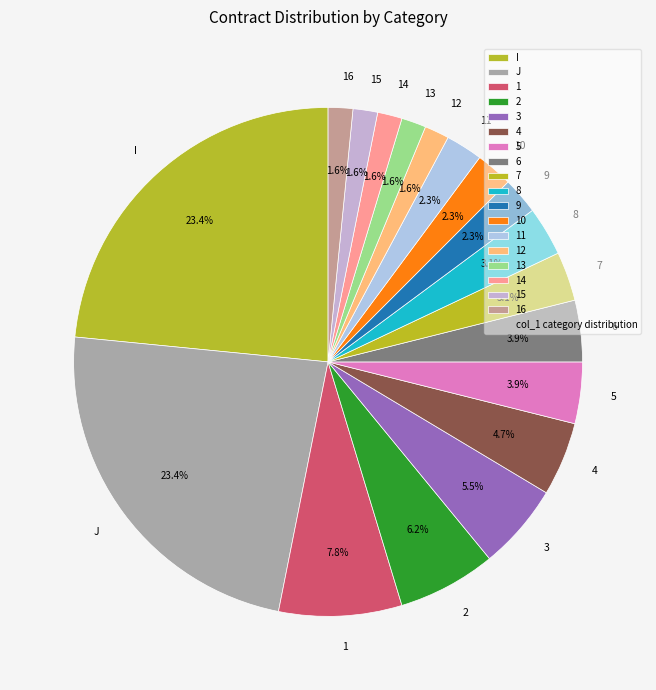

What percentage is the 13 slice, to the nearest percent?

2%